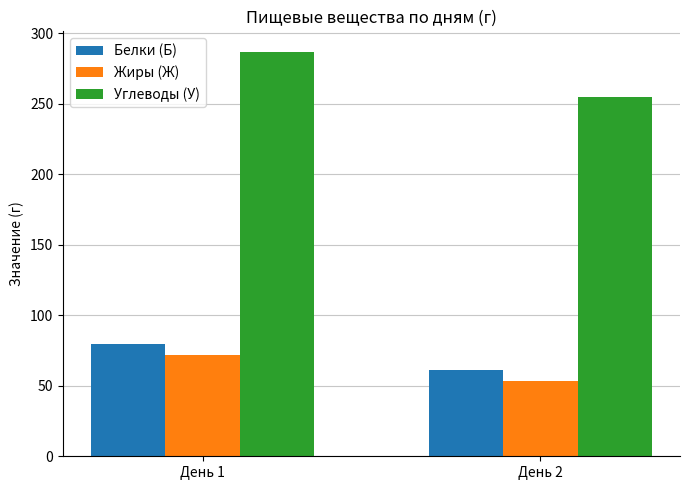

What is the difference between the Углеводы (У) values at День 2 and День 1?

32.4